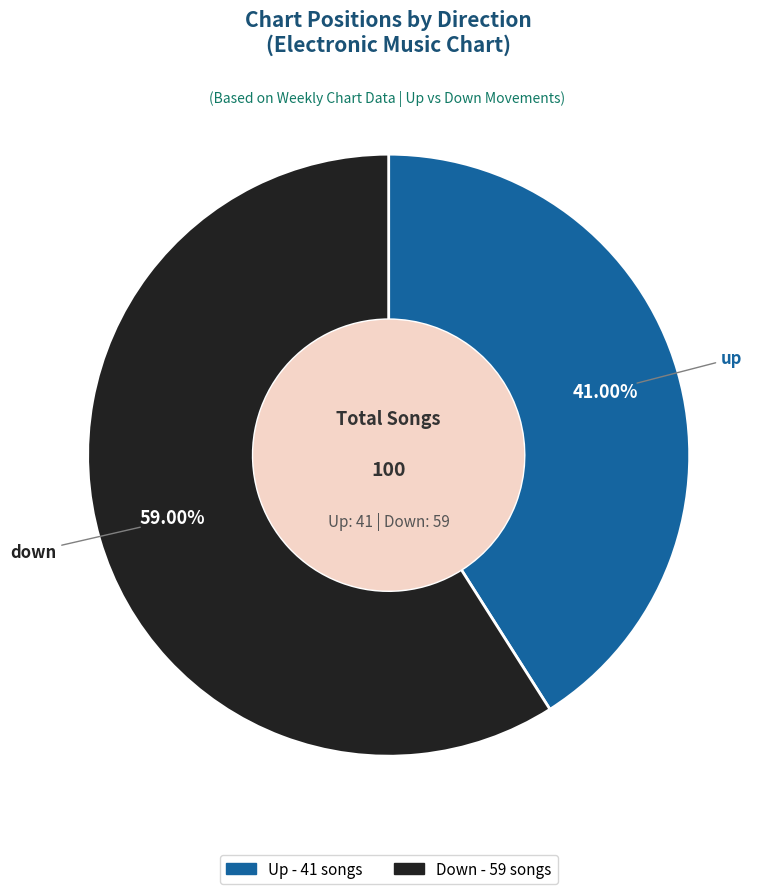

Does any single category account for the majority?

Yes